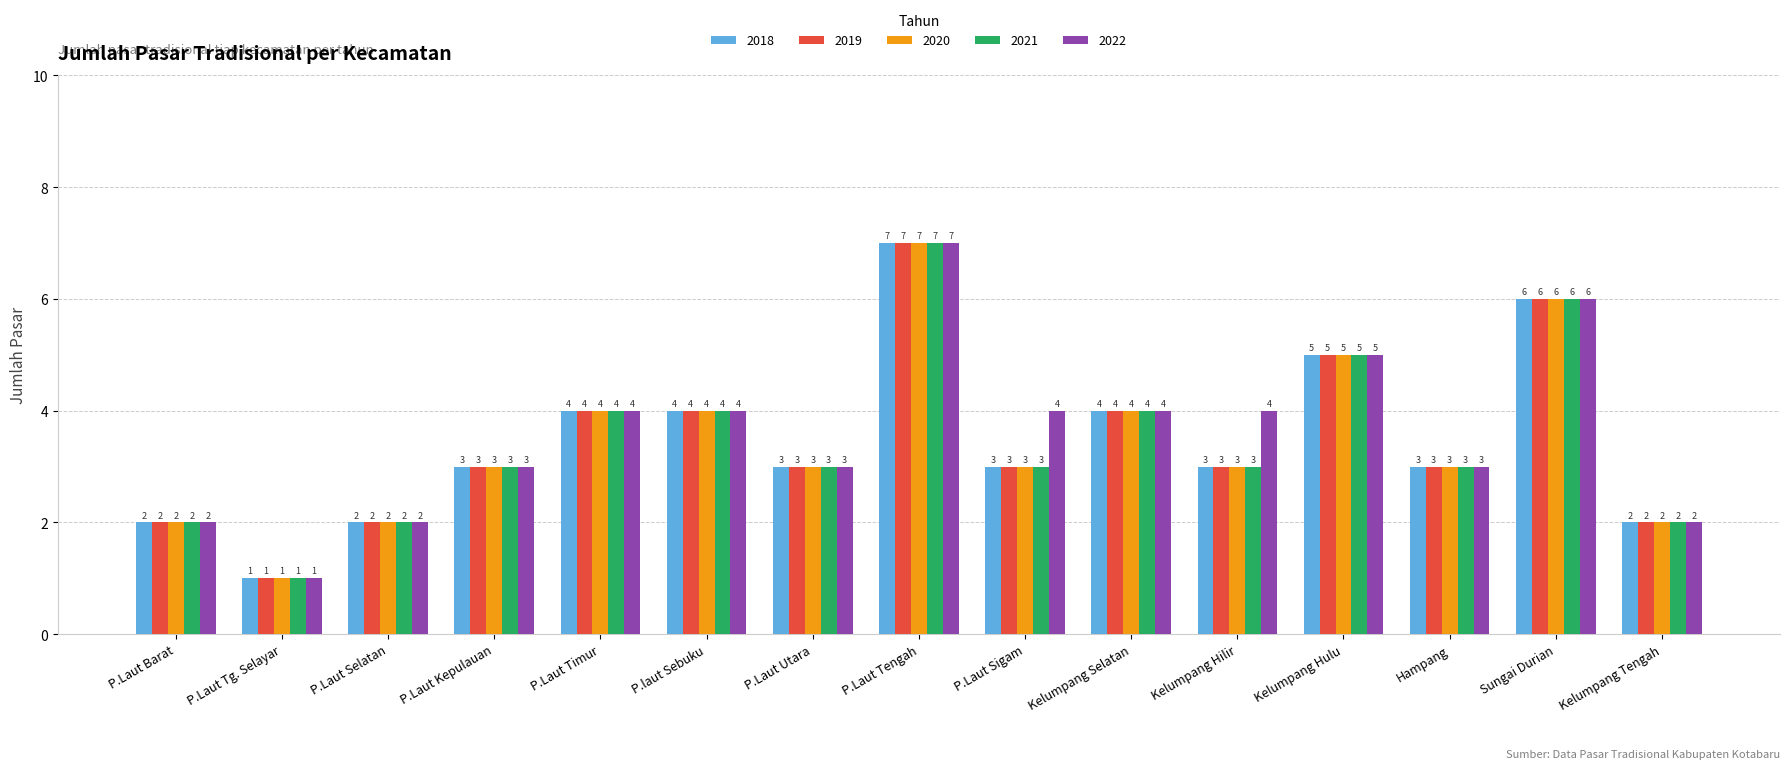

What is the label of the 12th bar from the left?

Kelumpang Hulu